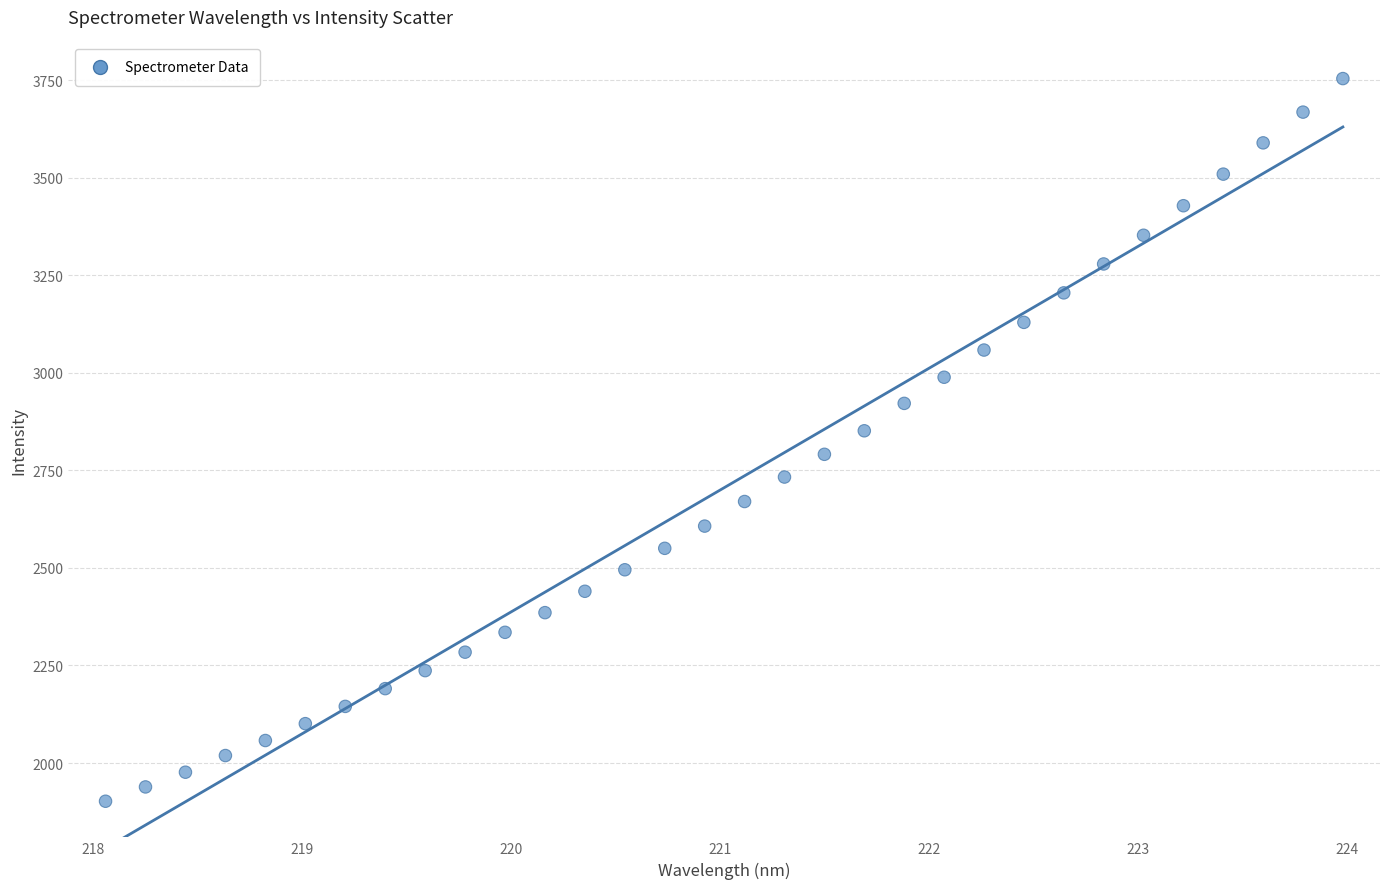

What is the range of X values (max minus min)?

5.9